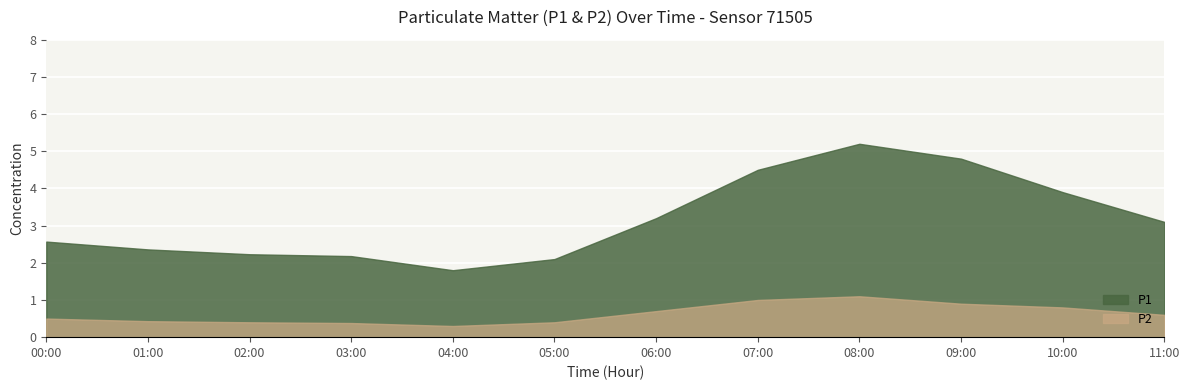

The value of P1 at 01:00 is 4.0. True or false?

False